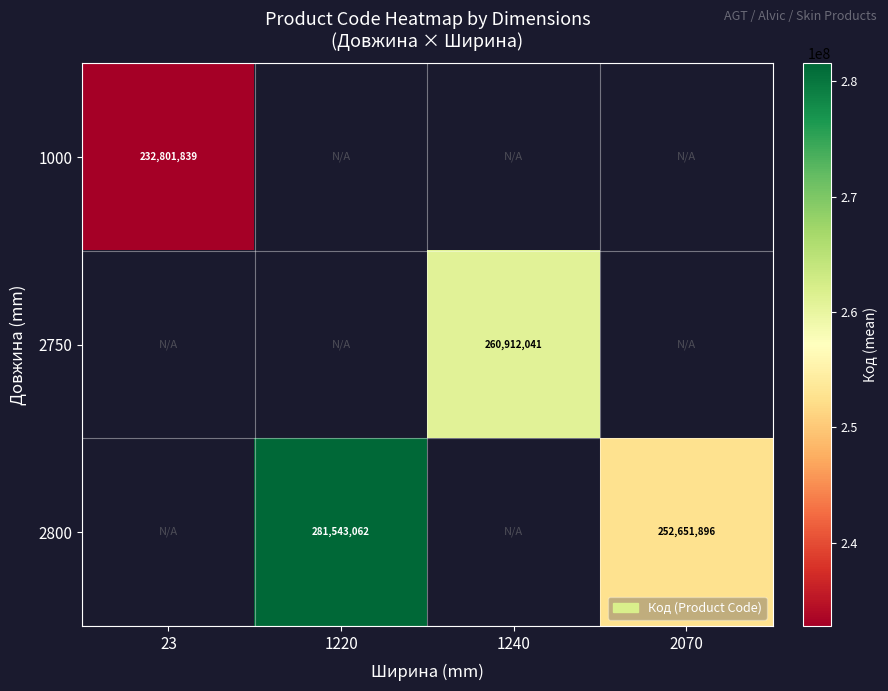

The 2750 series shows 260912041 at 1240. True or false?

True